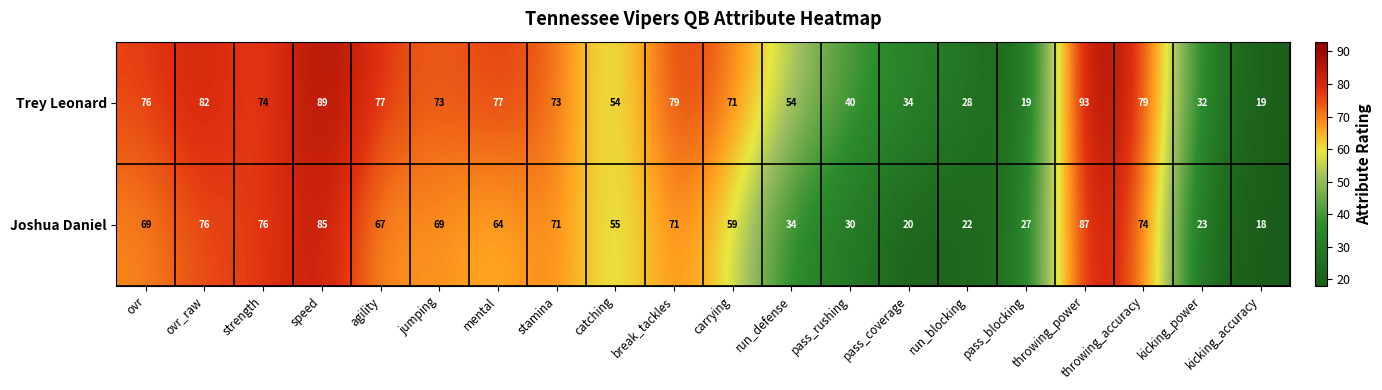

What is the approximate value of Joshua Daniel at kicking_accuracy, to the nearest 10?

20